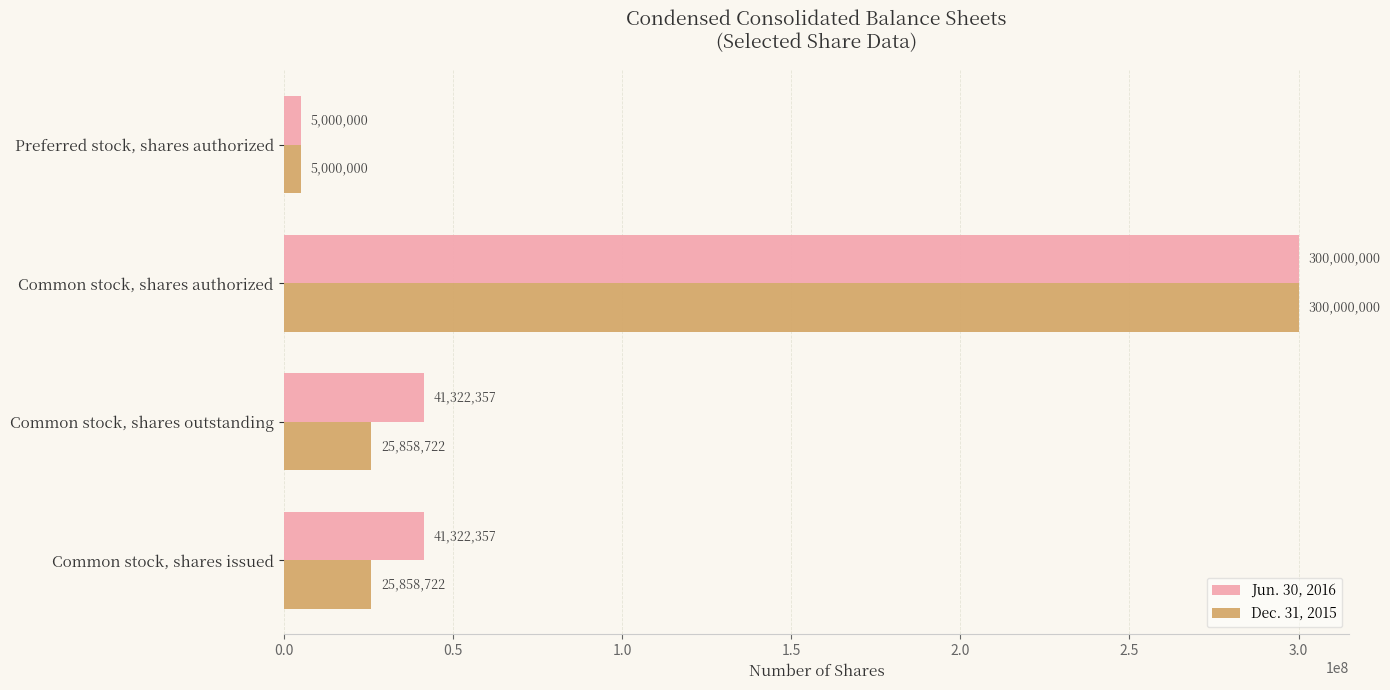

What is the difference between the second highest and minimum values in the Jun. 30, 2016 series?

36322357